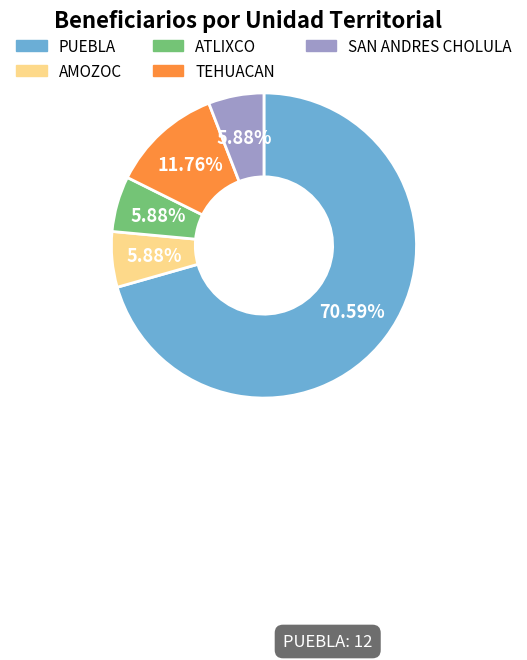

To the nearest percent, what percentage of the pie is PUEBLA?

71%